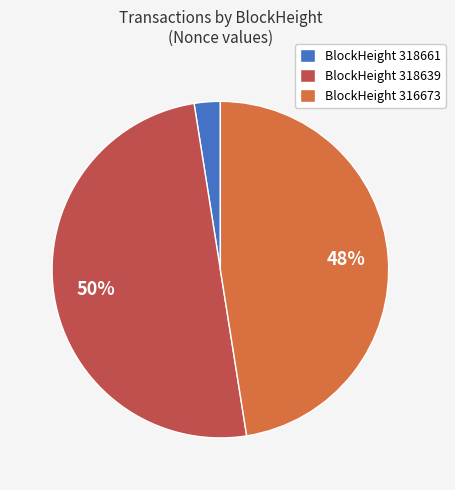

The BlockHeight 318639 slice represents 62% of the pie. True or false?

False